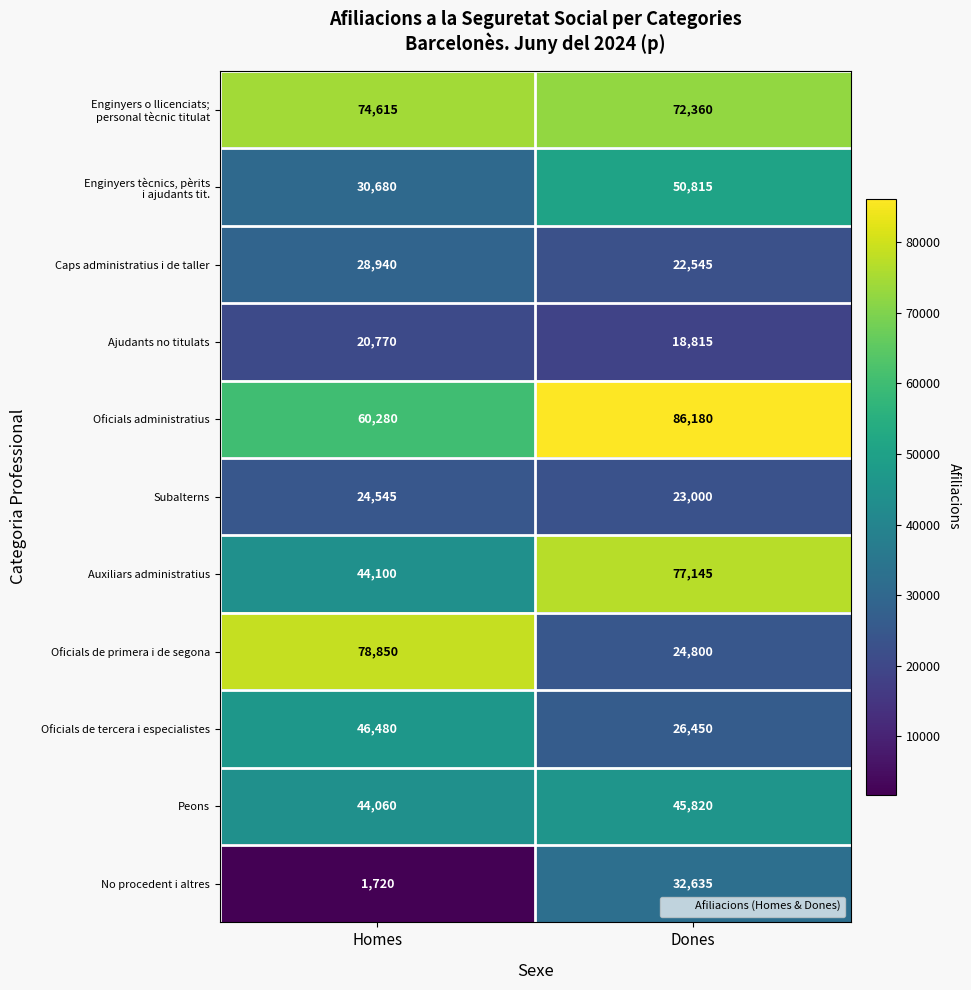

Which series changed the most between Homes and Dones?

Oficials de primera i de segona